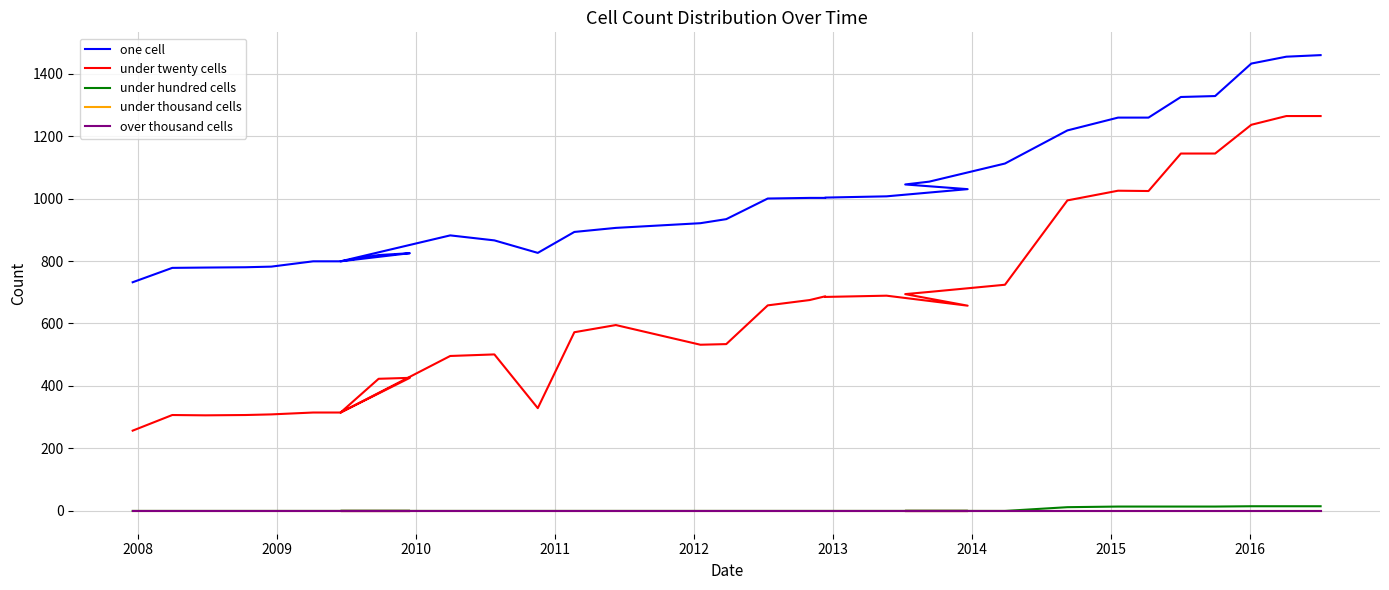

Which series has the largest total across all categories?

one cell